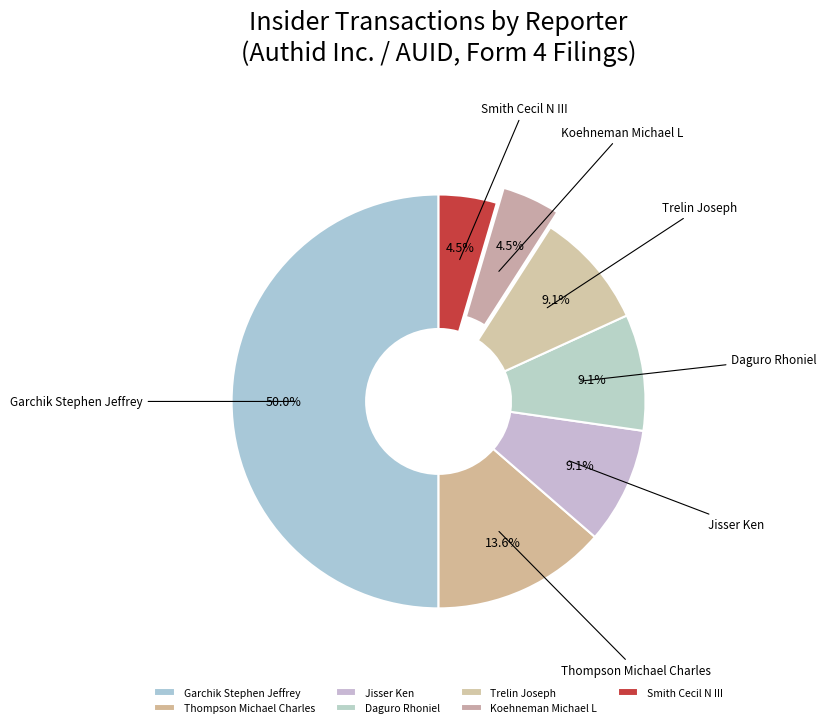

Which slice is the largest?

Garchik Stephen Jeffrey